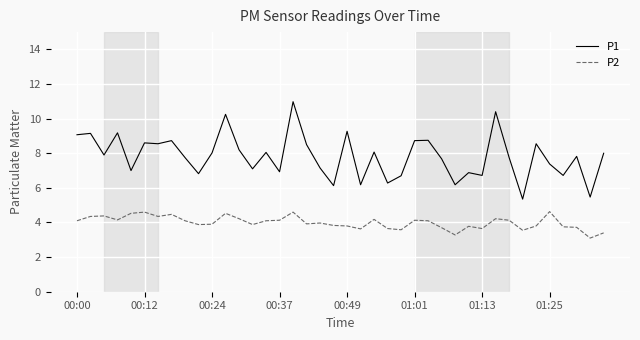

How many lines are shown in the chart?

2